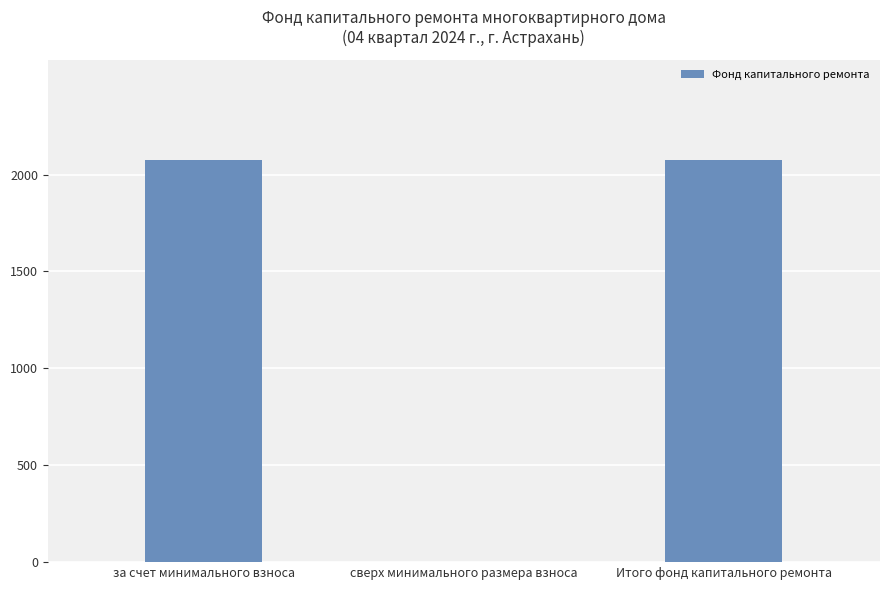

What value does the data have at за счет минимального взноса?

2074.8